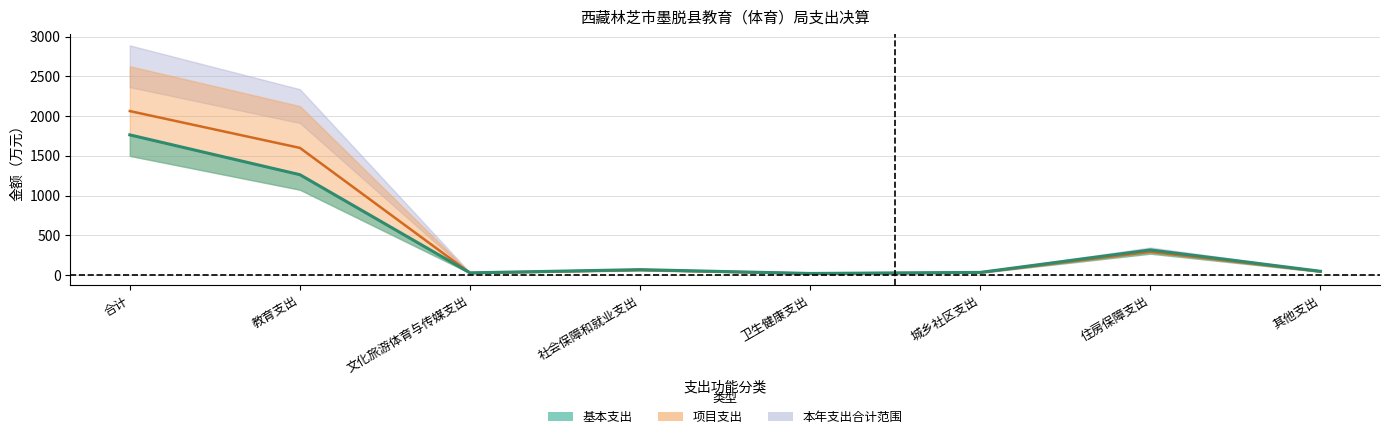

Reading left to right, transcribe all the data shown in this chart.

本年支出合计: 合计=2063.7	教育支出=1599.7	文化旅游体育与传媒支出=23.8	社会保障和就业支出=61.3	卫生健康支出=16.7	城乡社区支出=29.1	住房保障支出=291.0	其他支出=42.1
基本支出: 合计=1763.9	教育支出=1262.2	文化旅游体育与传媒支出=25.7	社会保障和就业支出=66.3	卫生健康支出=18.0	城乡社区支出=31.5	住房保障支出=314.6	其他支出=45.5